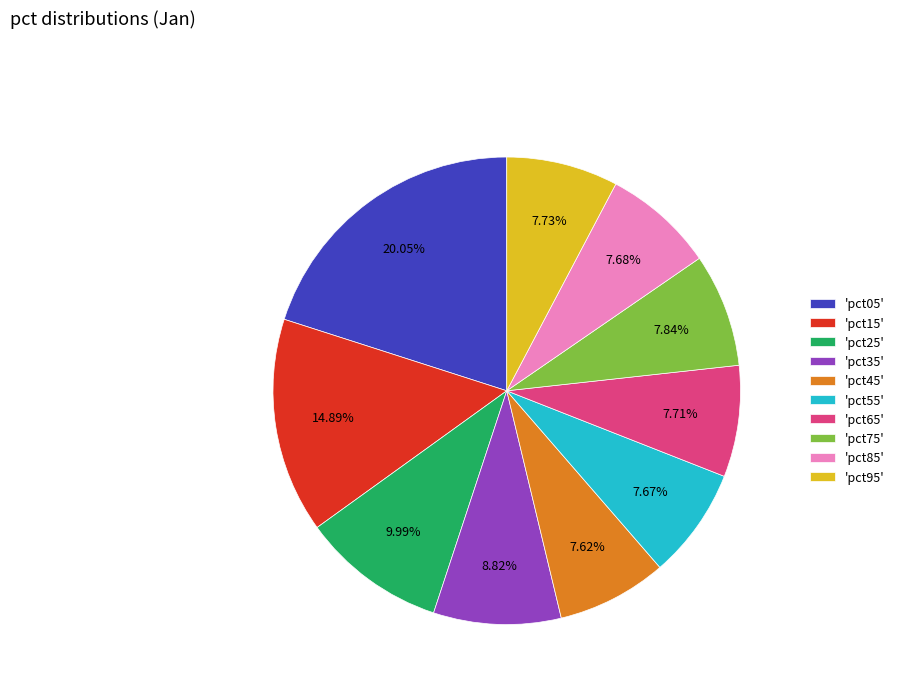

Is the sum of 'pct45' and 'pct55' greater than half?

No